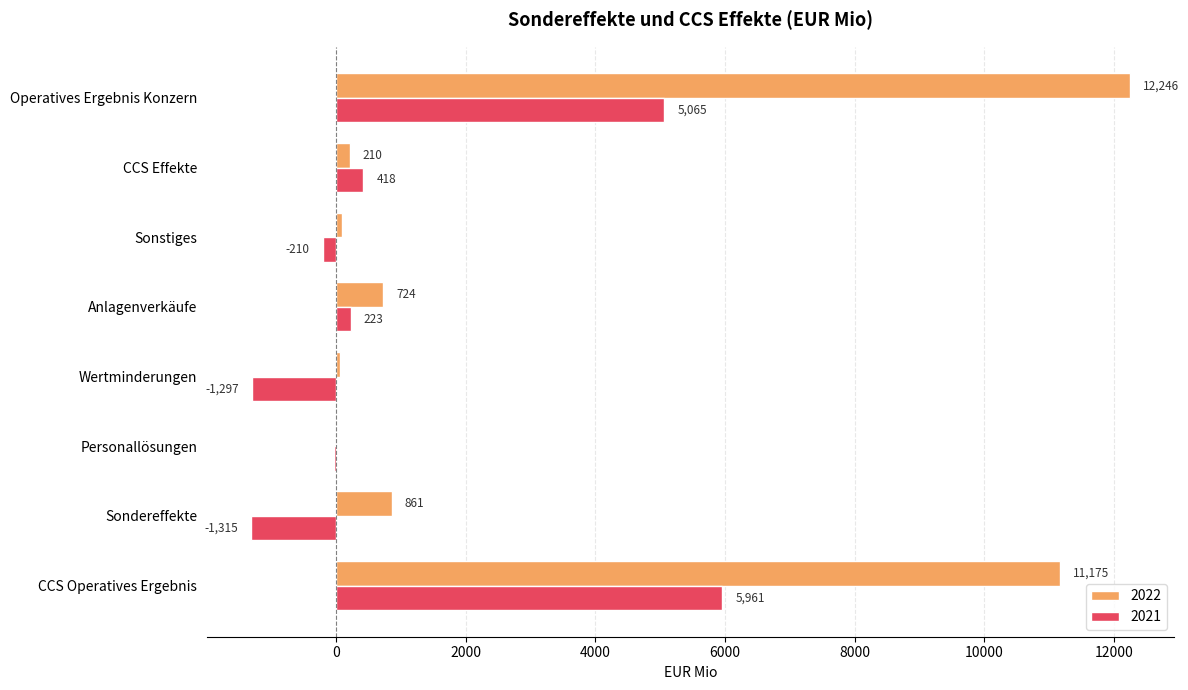

Is the value of 2022 at Sonstiges greater than the value of 2021 at CCS Operatives Ergebnis?

No